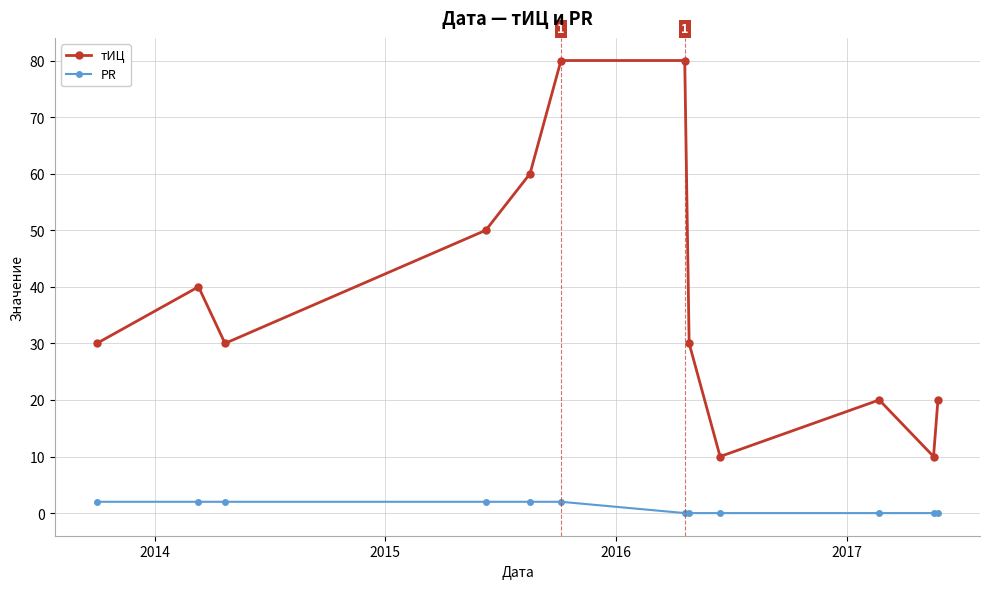

True or false: тИЦ and PR cross at least once.

False